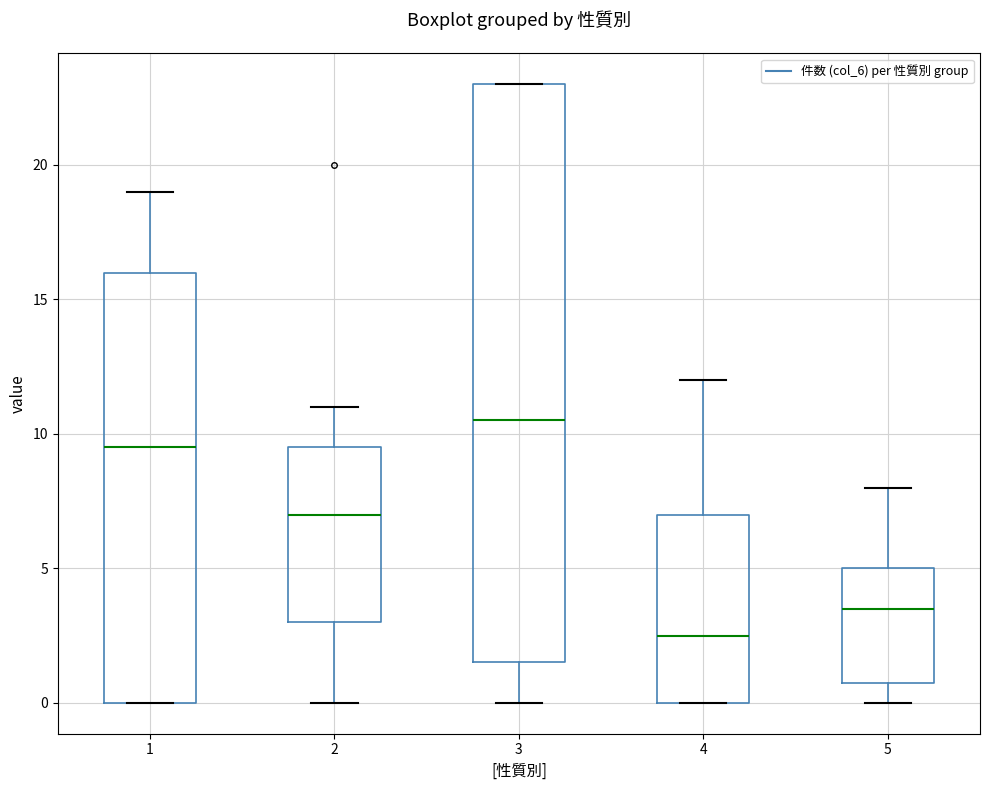

Which box has the lowest median line?

4